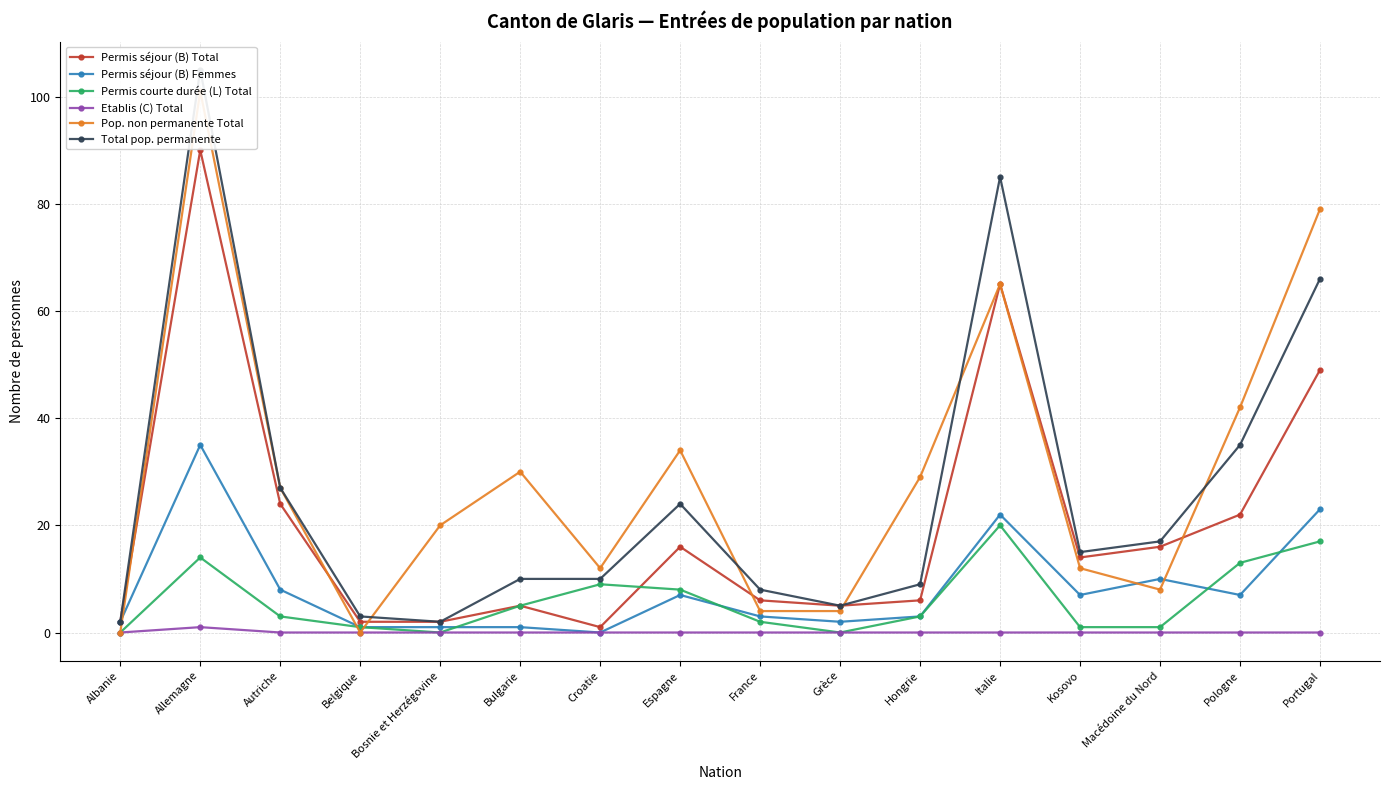

Is this an area chart (filled region under the line)?

No